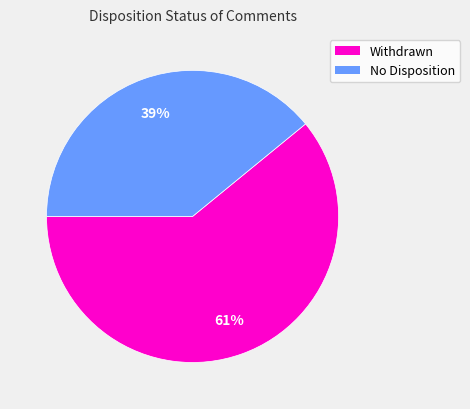

Is the sum of Withdrawn and No Disposition greater than half?

Yes